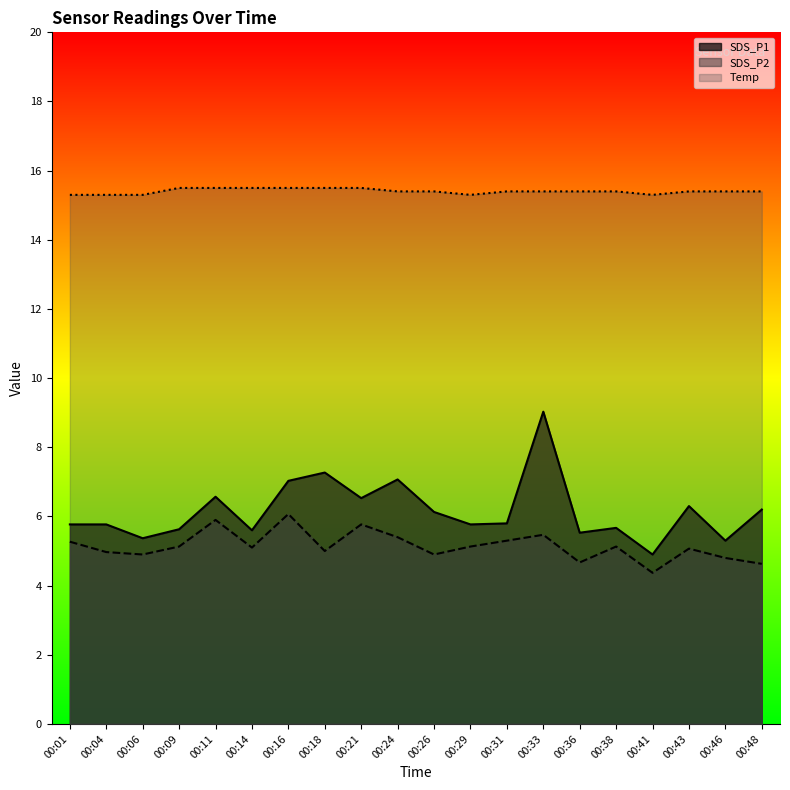

True or false: Temp has a value of 15.4 at 00:33.

True